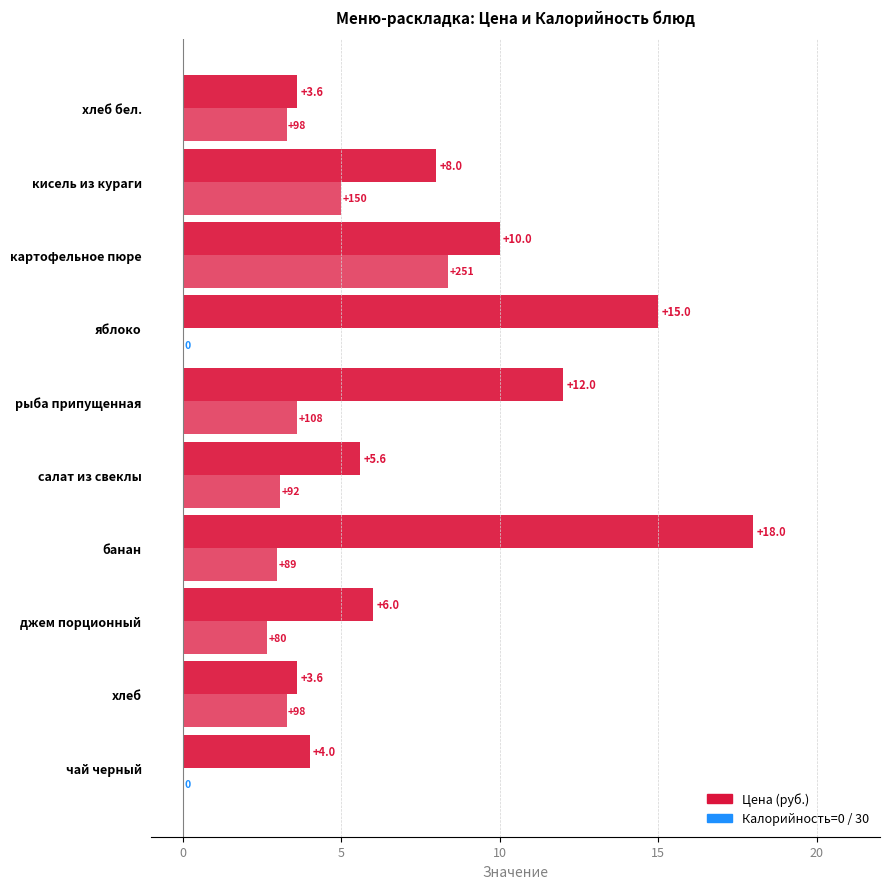

Count the number of data series in this chart.

2